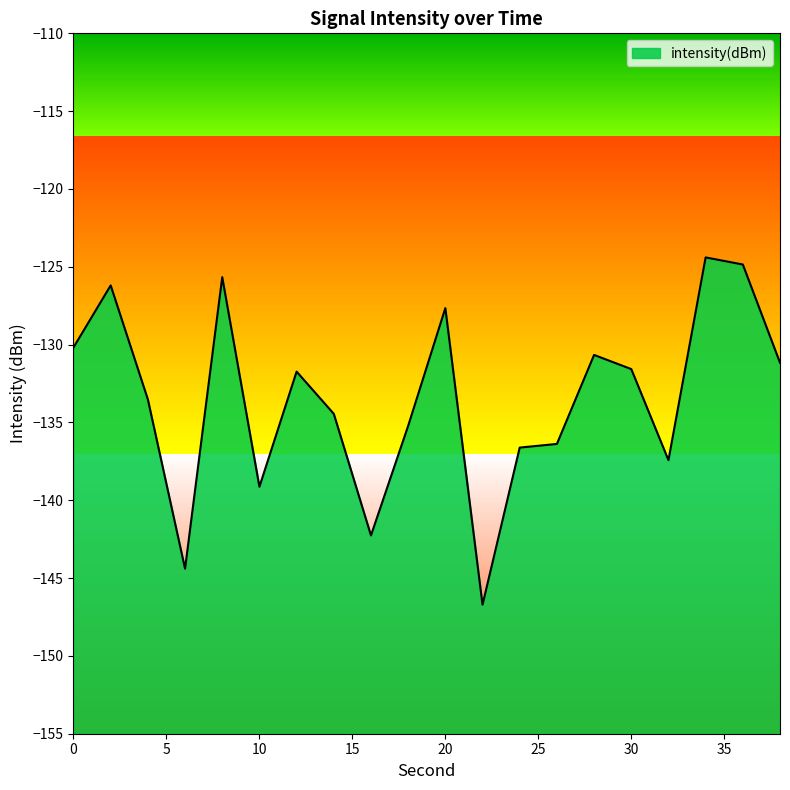

How many points are lower than both their immediate neighbors (excluding endpoints)?

5